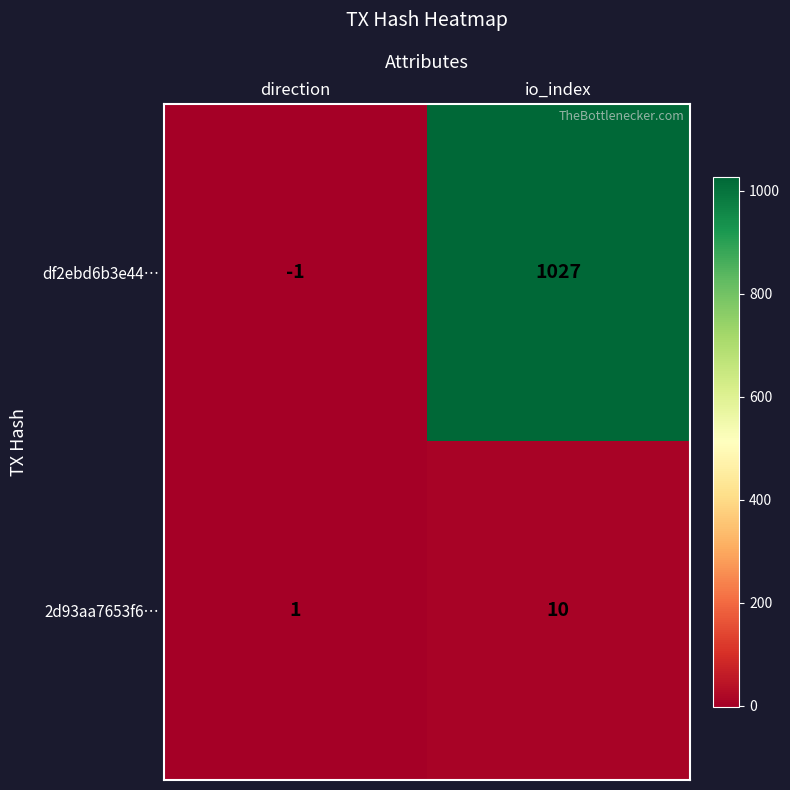

Which series has the widest spread of values?

df2ebd6b3e44…